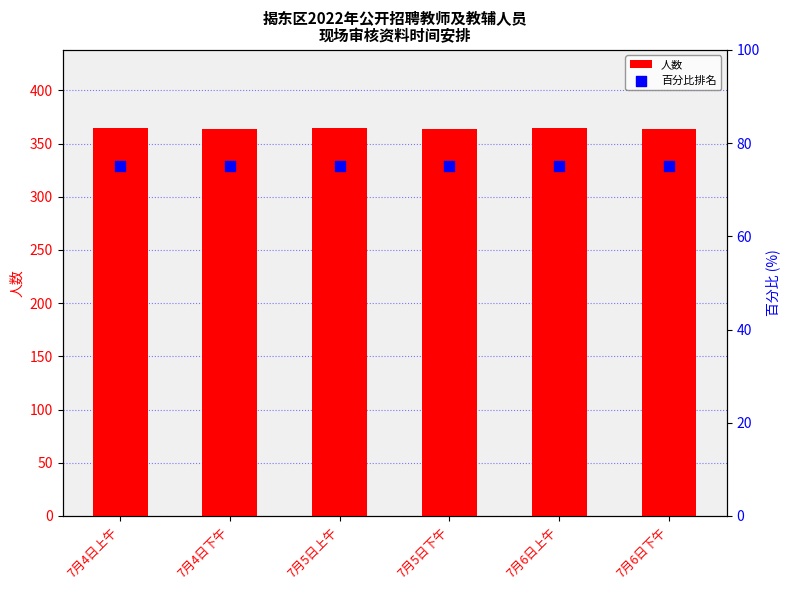

At how many categories does at least one series exceed 123?

6